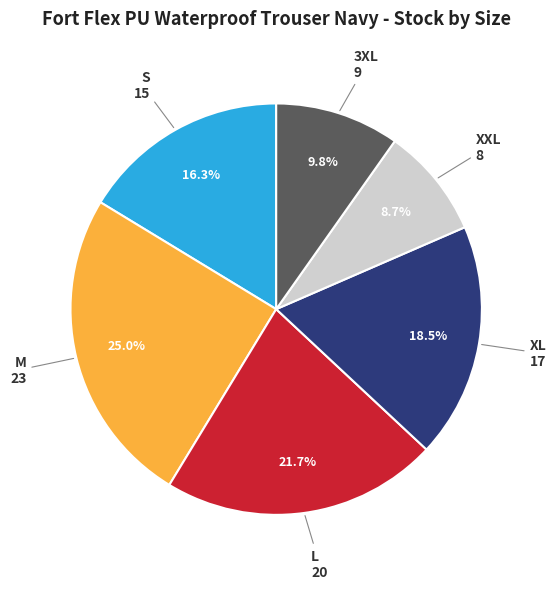

How many segments does this pie chart have?

6